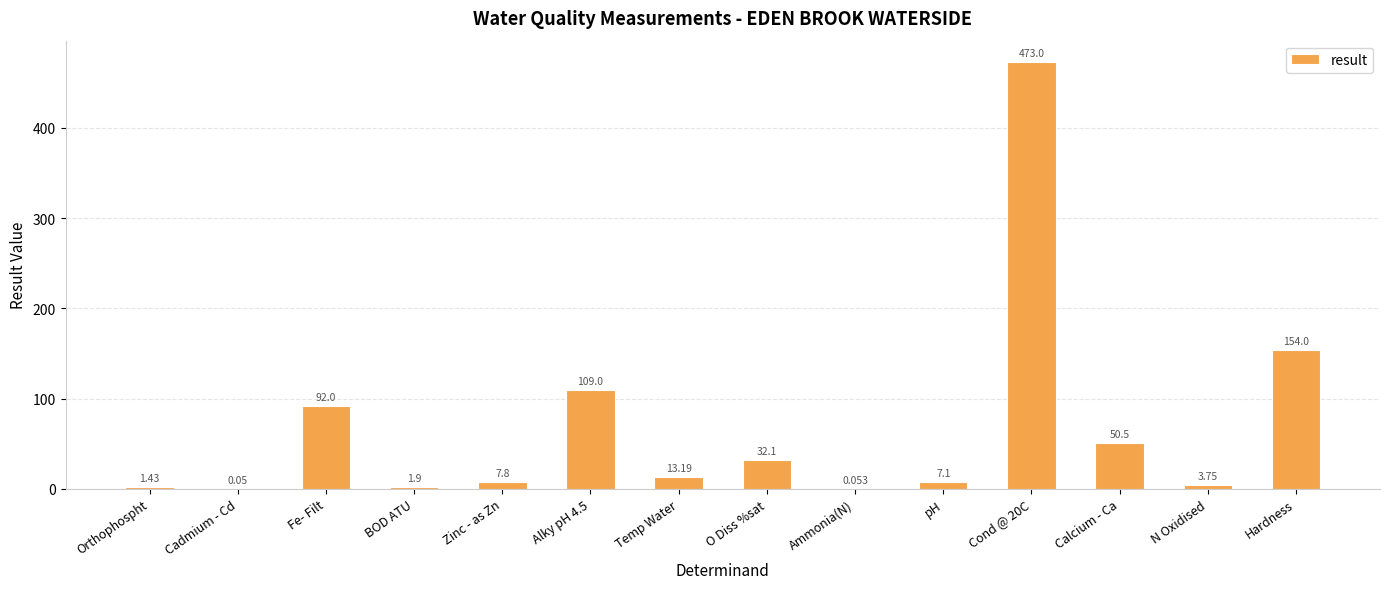

At which label is the value closest to 236?

Hardness